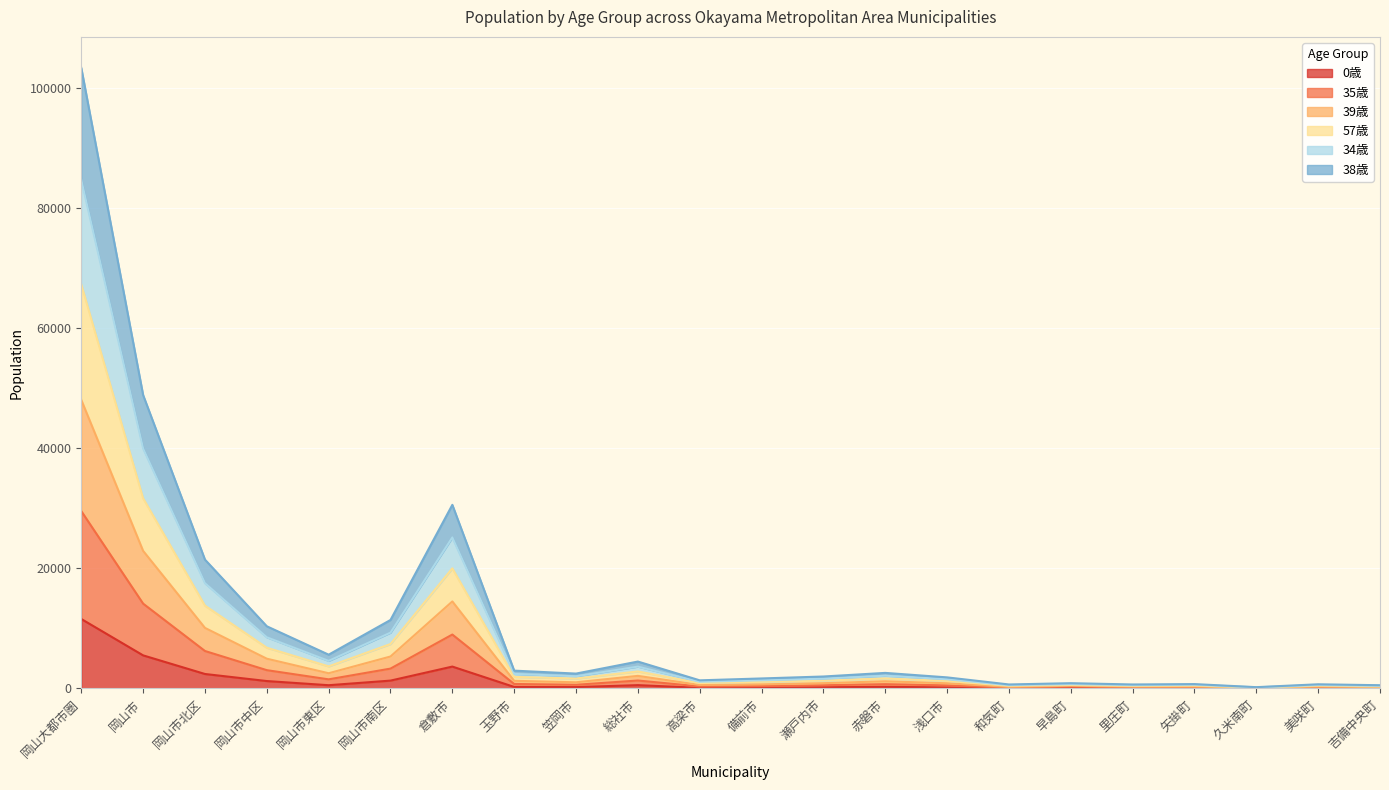

At which category is the sum across all series the highest?

岡山大都市圏